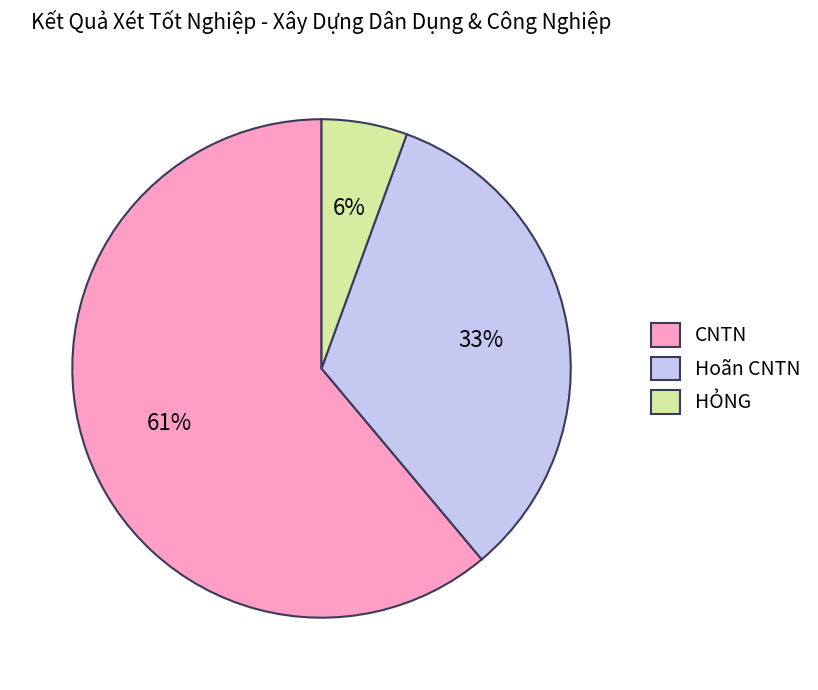

To the nearest percent, what is the difference between the Hoãn CNTN and CNTN slice percentages?

28%